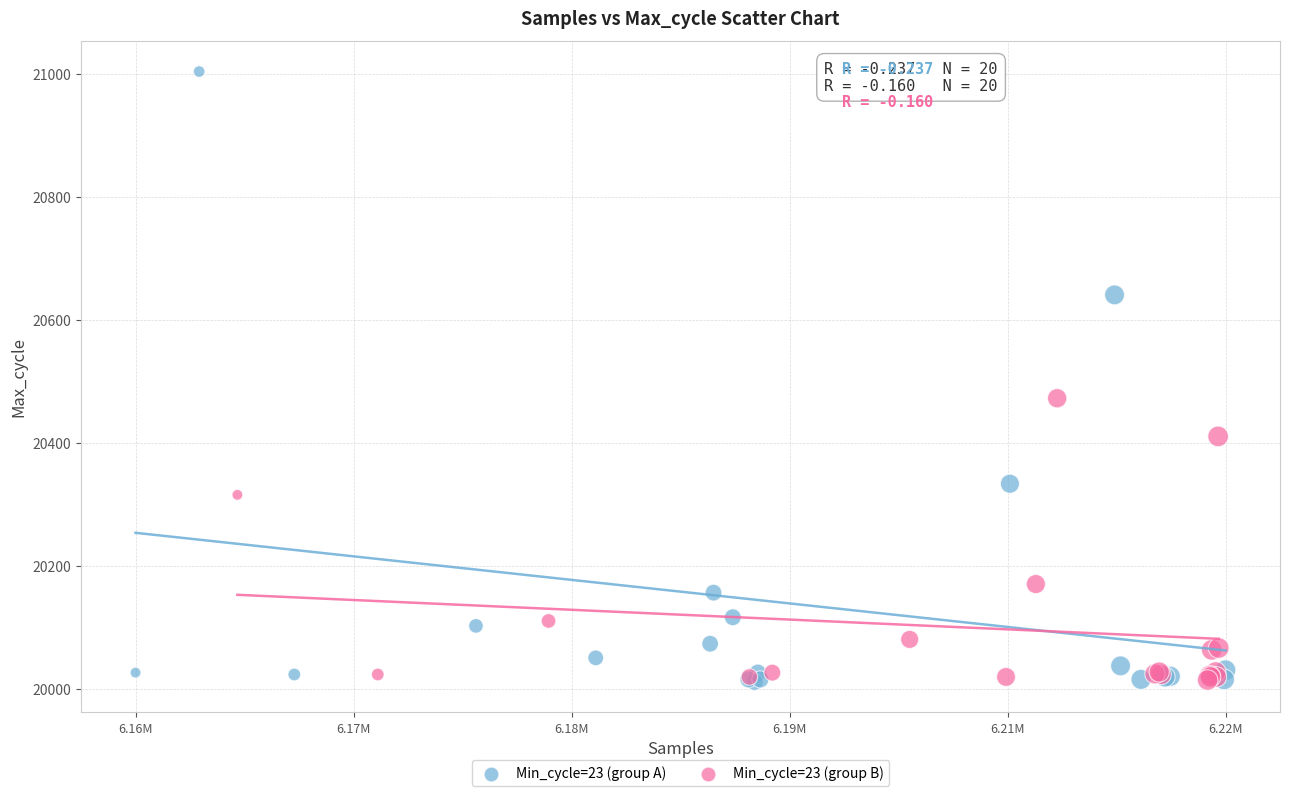

Which series has the largest Y range (max minus min)?

Min_cycle=23 (group A)